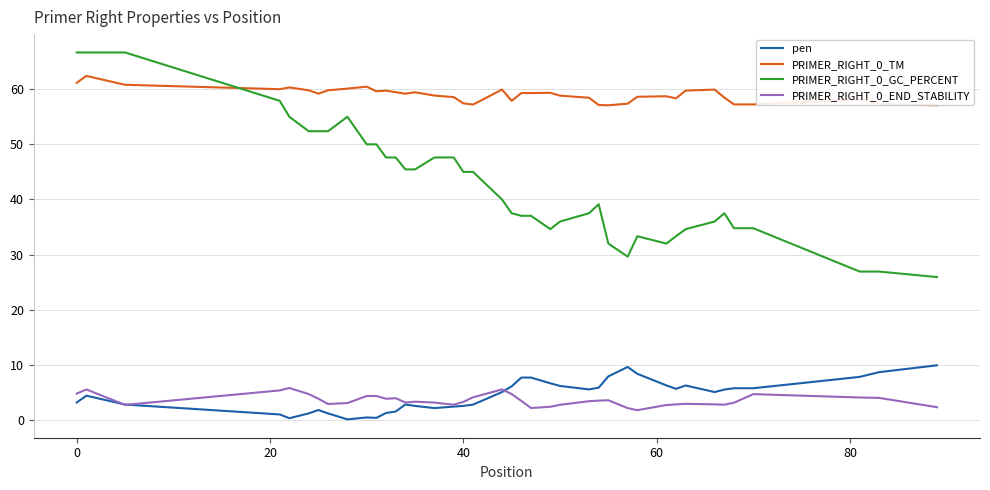

What is the maximum value shown in the chart?

66.7